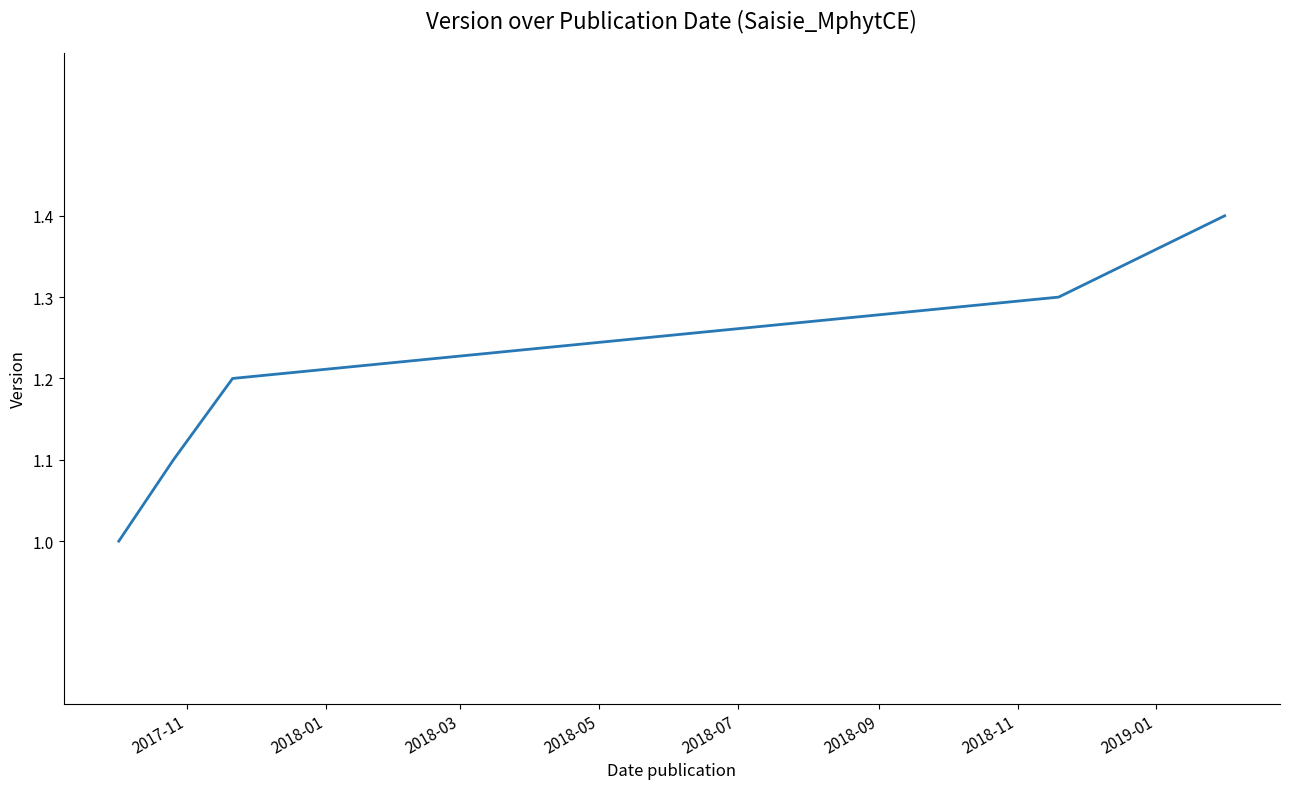

How many values are between 1 and 2?

5